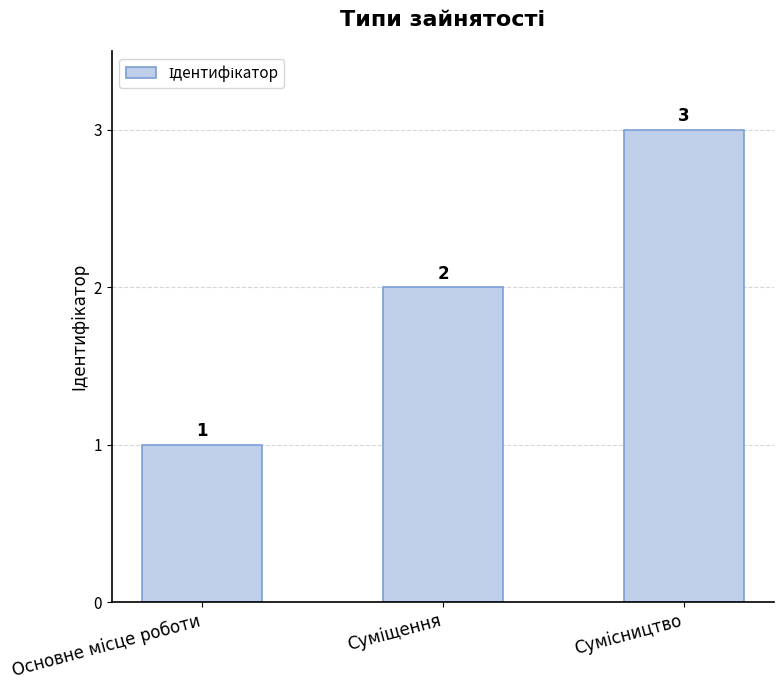

What is the maximum value shown in the chart?

3